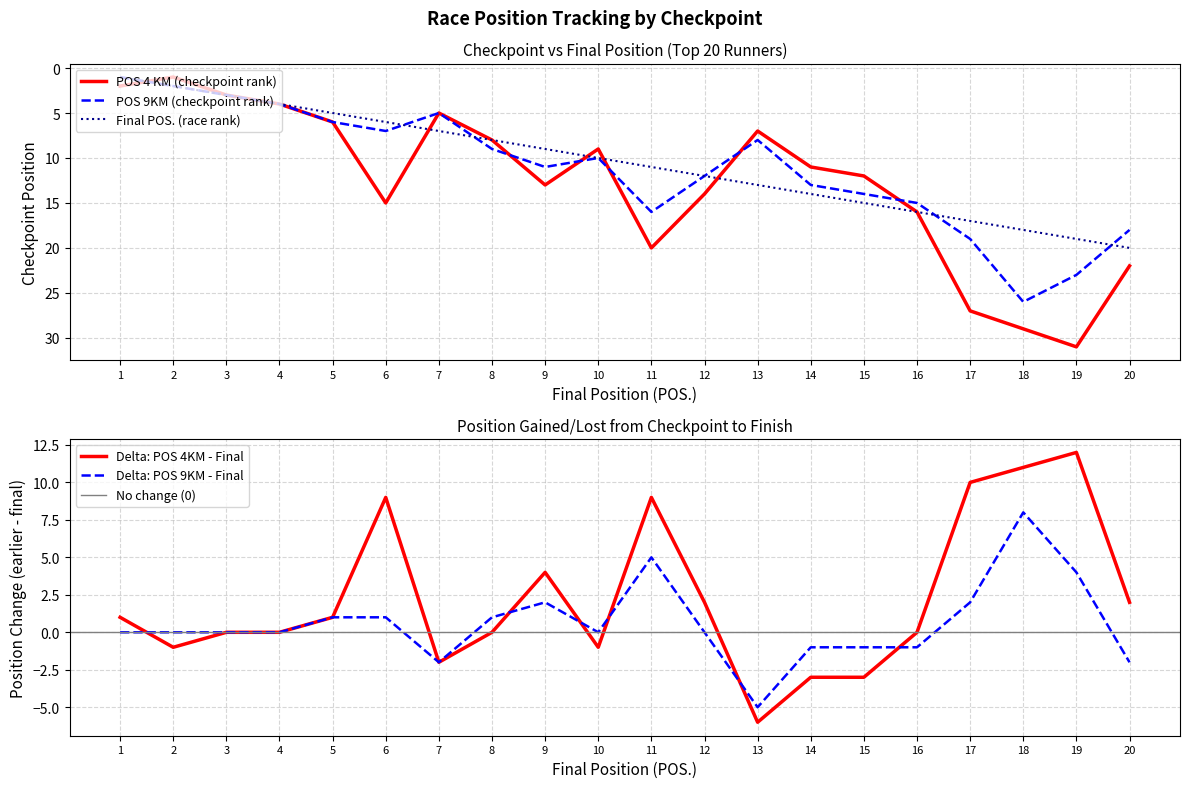

True or false: POS 9KM and Final POS. intersect in this chart.

True